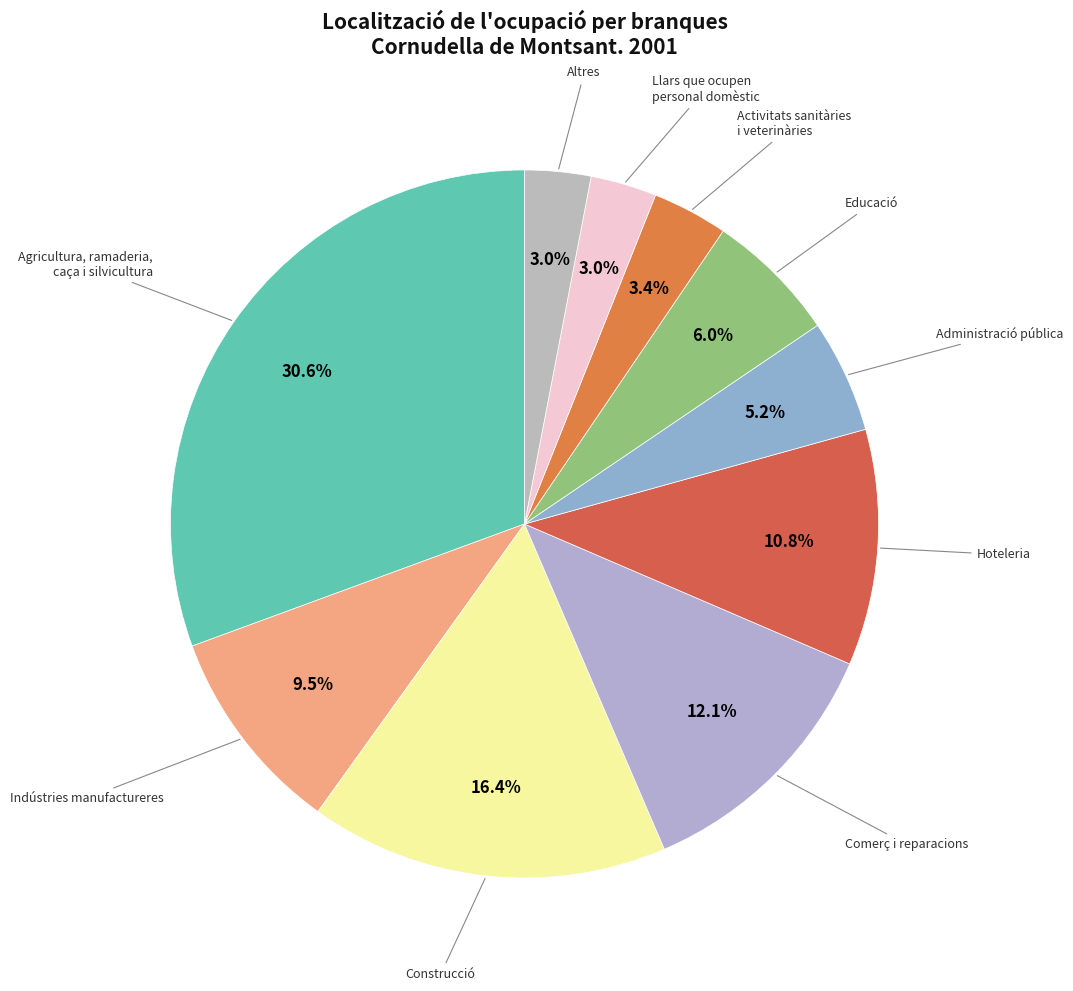

Which category has the smallest portion of the pie?

Llars que ocupen personal domèstic